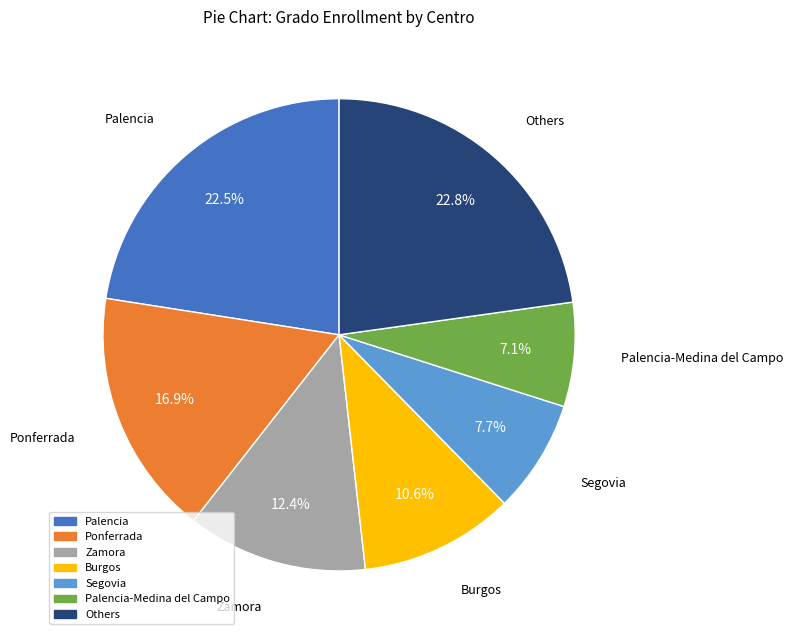

Is there any slice that represents more than half of the pie?

No